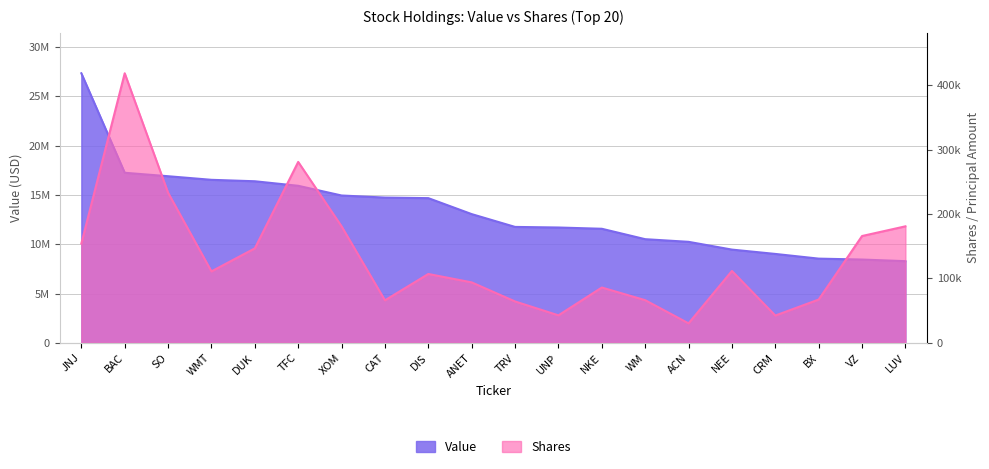

What position from the right is WM?

7